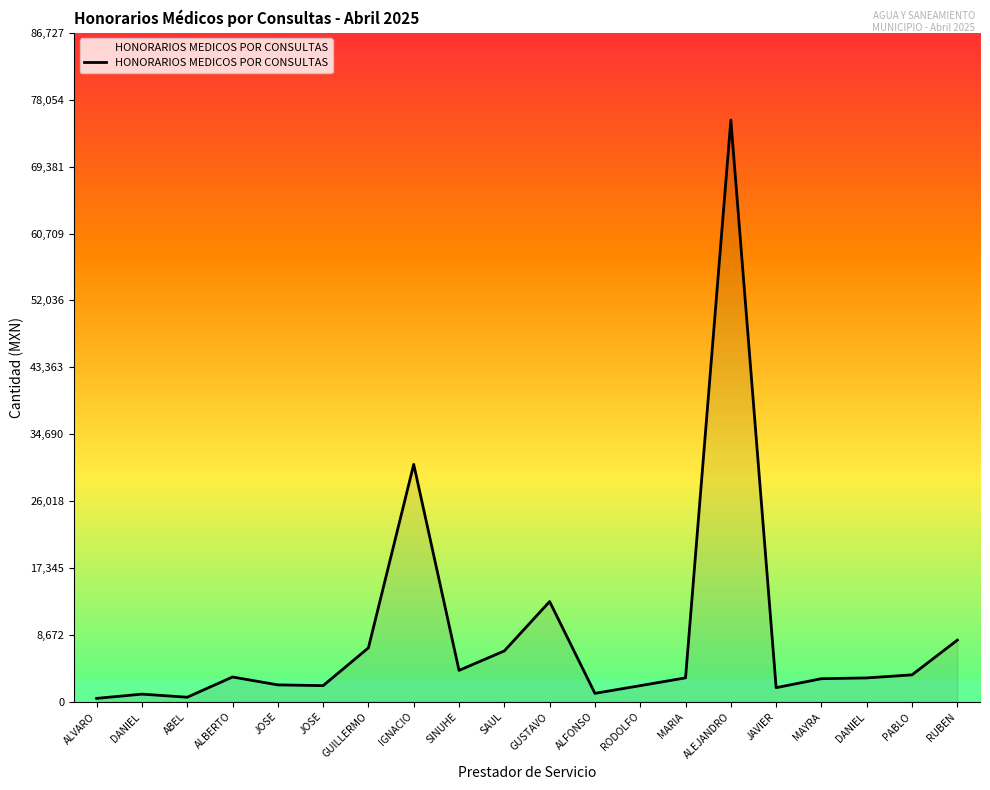

How many interior local valleys (lower than both neighbors) does the data have?

5